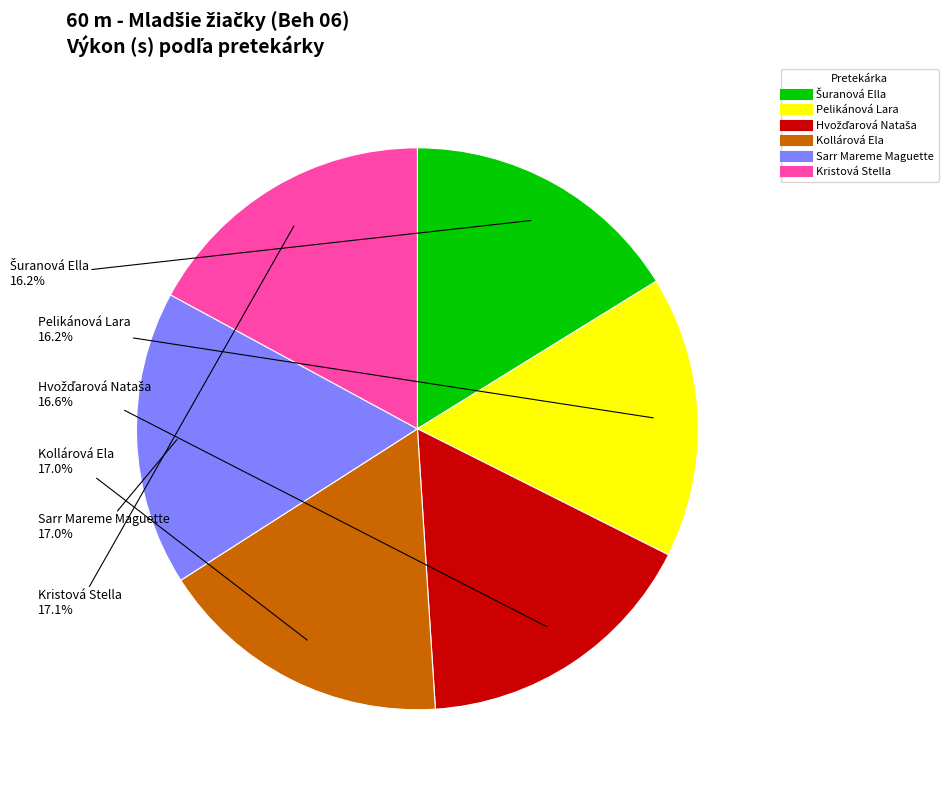

Combined, what portion of the pie is Sarr Mareme Maguette and Kristová Stella?

34.1%